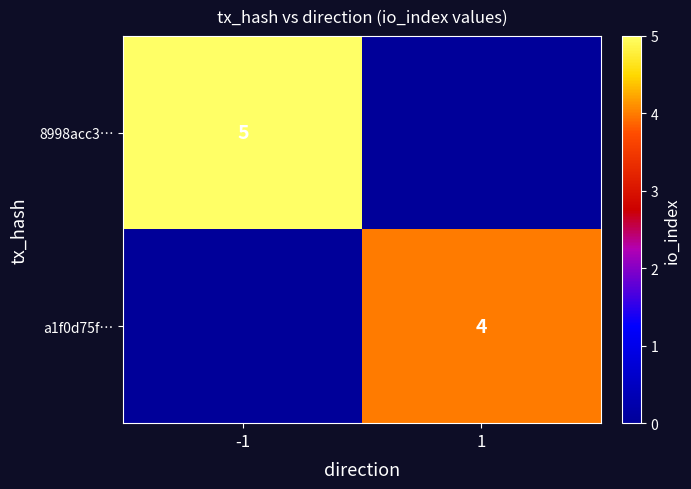

Is it true that 8998acc3… equals 5 at -1?

True